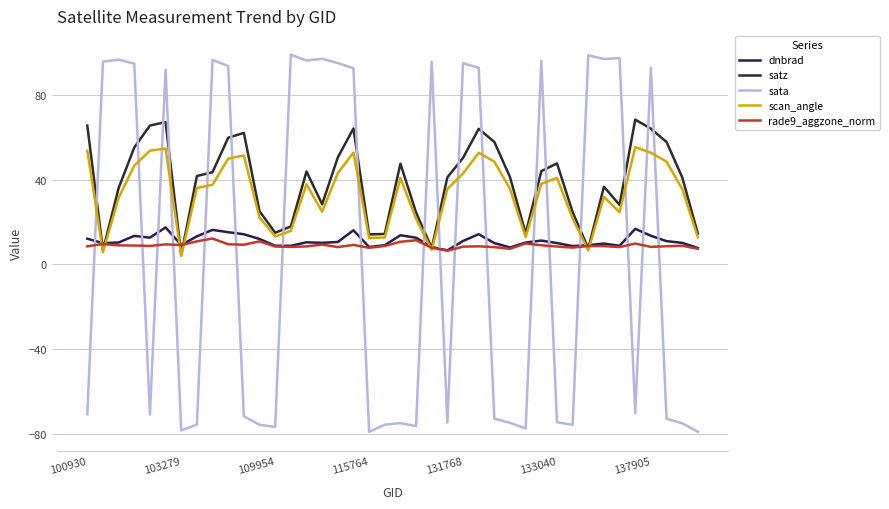

Is this an area chart (filled region under the line)?

No